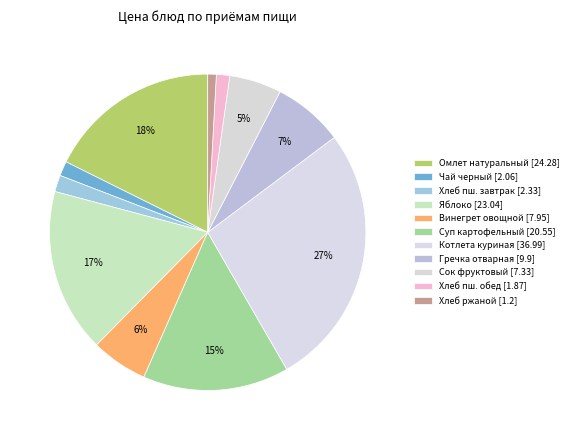

Is there a majority slice in this chart?

No